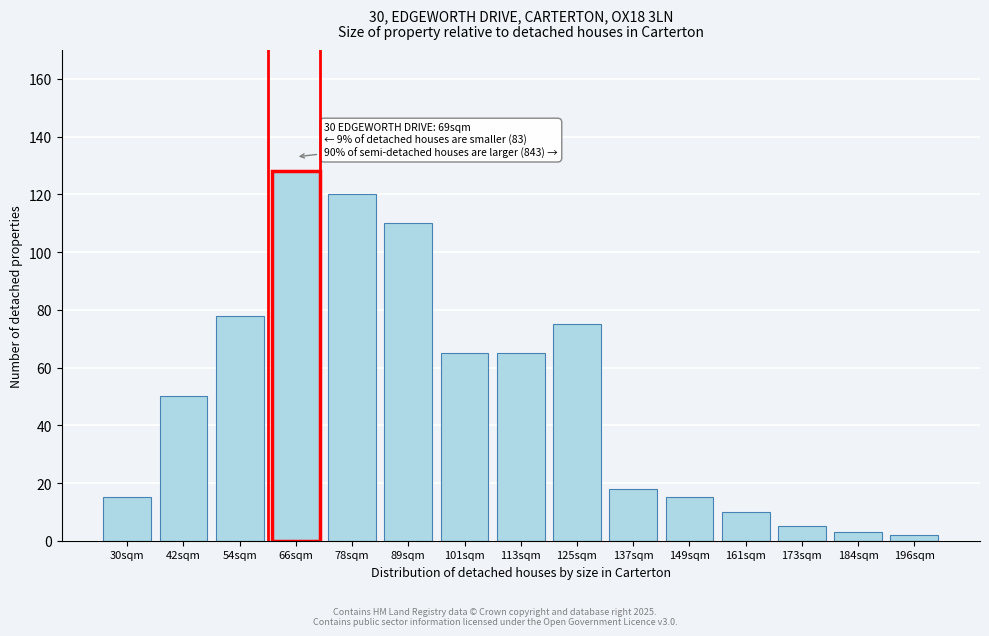

Reading left to right, extract all data points from this chart.

15	50	78	128	120	110	65	65	75	18	15	10	5	3	2